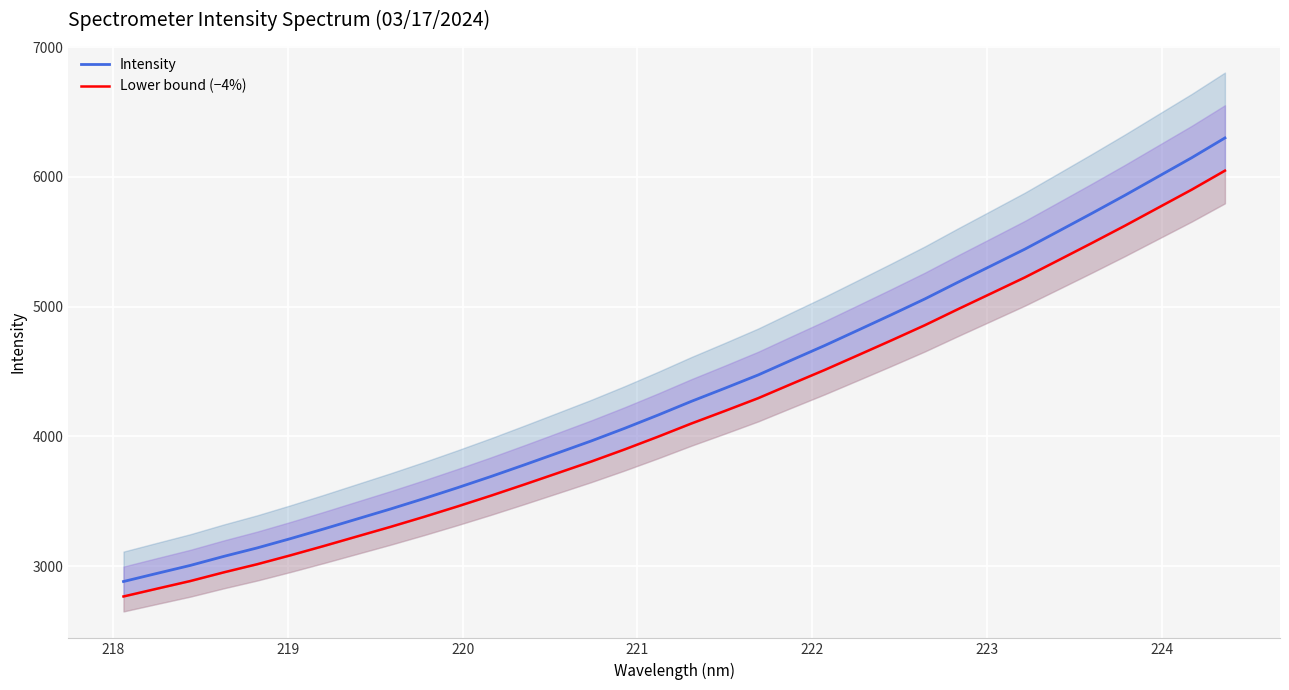

What is the lowest value of the Intensity series?

2881.8